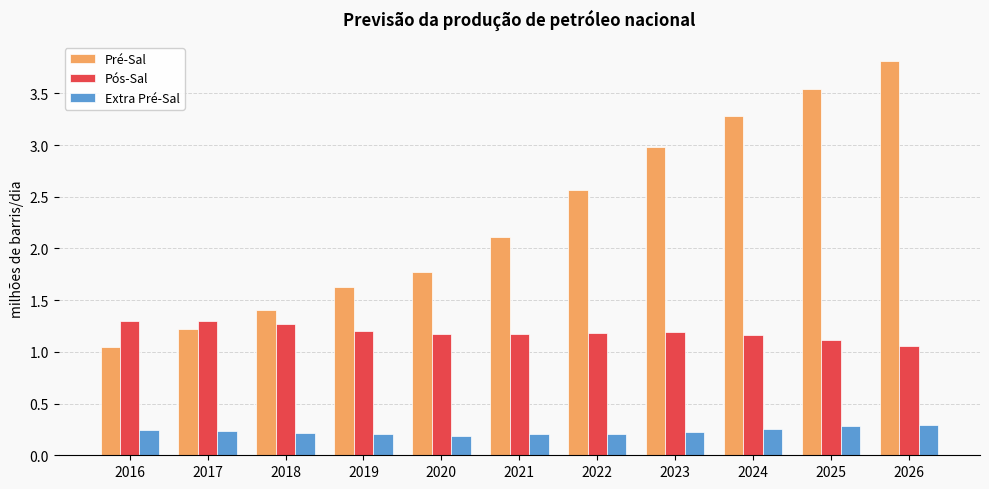

What value does the Pré-Sal series have at 2025?

3.5